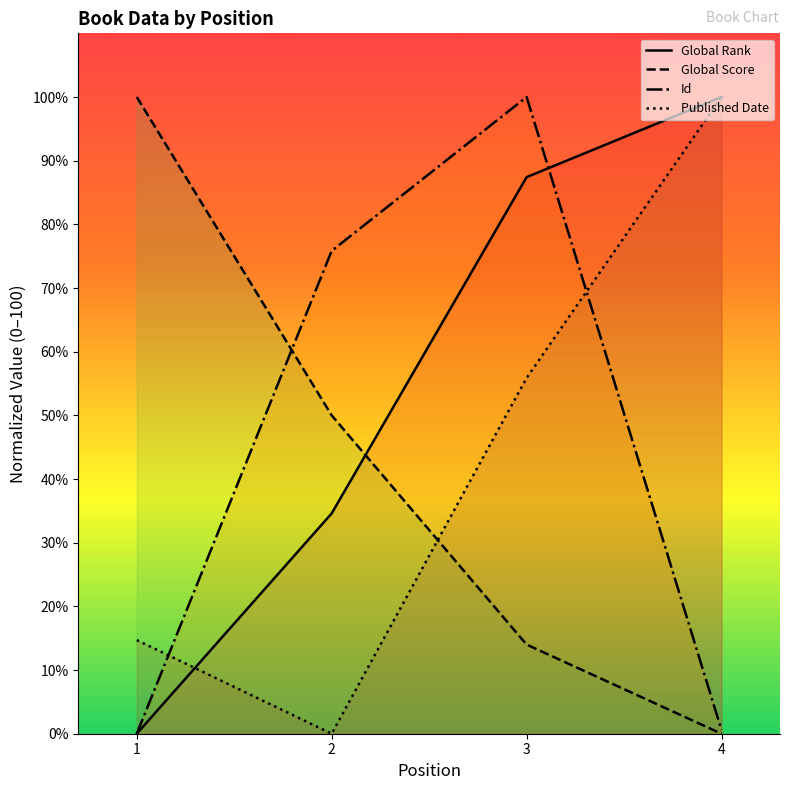

The value of Published Date at 4 is 100.0. True or false?

True